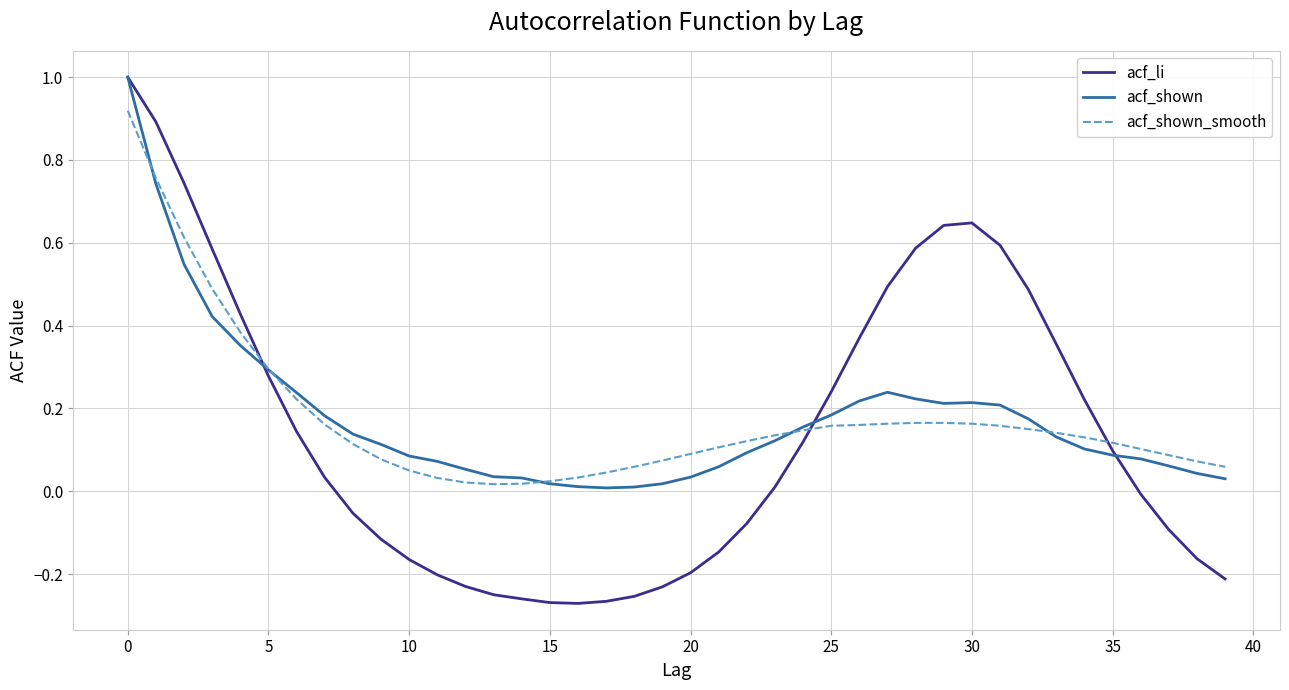

Which series has the largest range (max minus min)?

acf_li